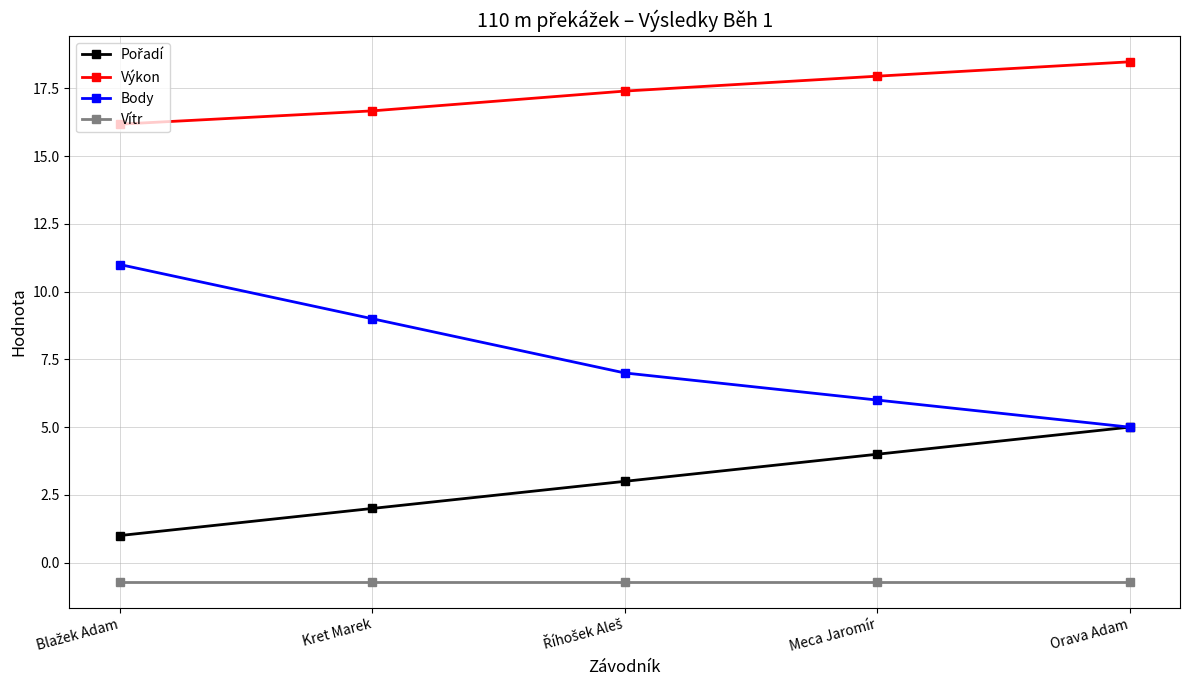

What is the approximate value of Body at Meca Jaromír?

6.0